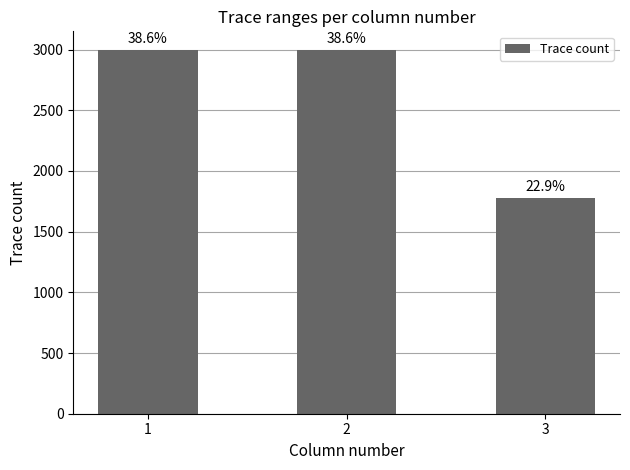

What is the ratio of the value at 2 to the value at 3?

1.7